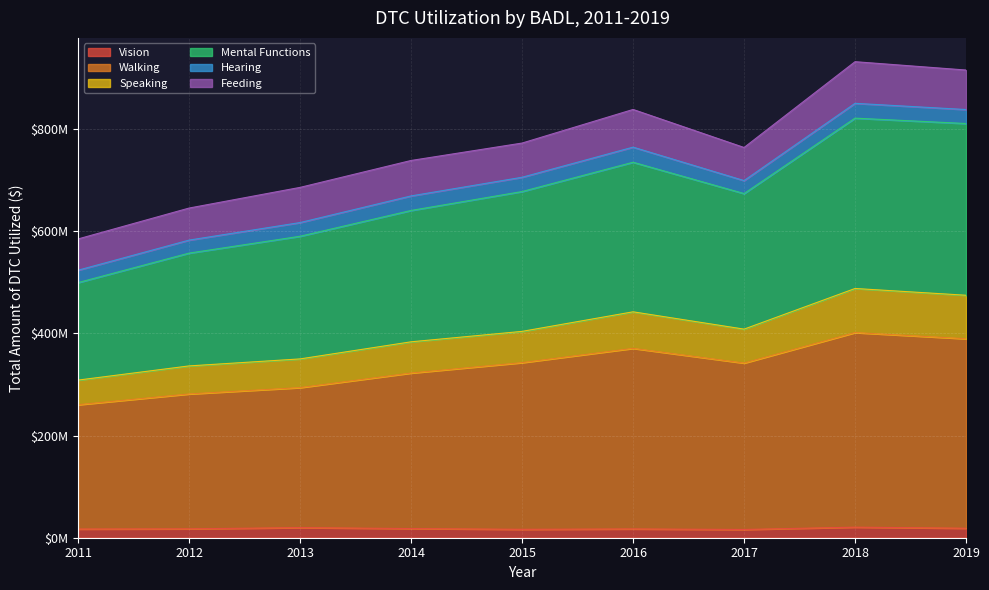

True or false: Walking and Mental Functions intersect in this chart.

False